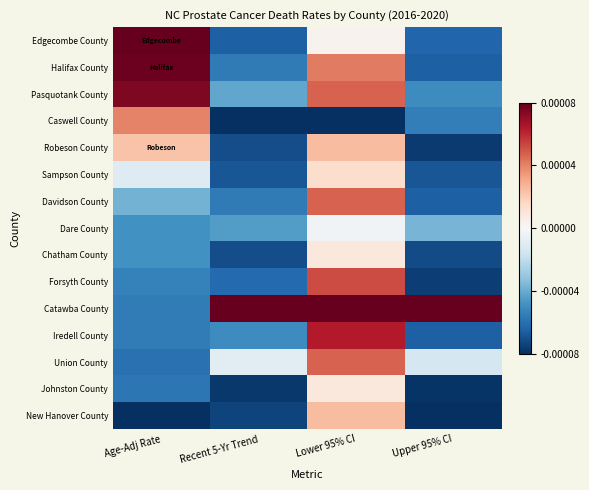

At which category is the sum across all series the highest?

Lower 95% CI